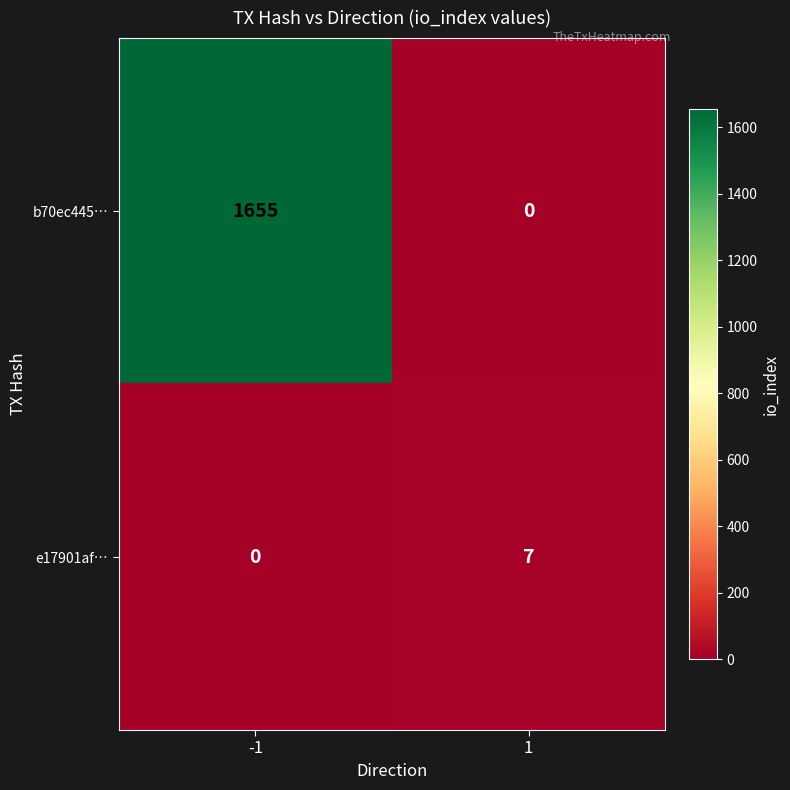

The value of e17901af… at 1 is 7. True or false?

True